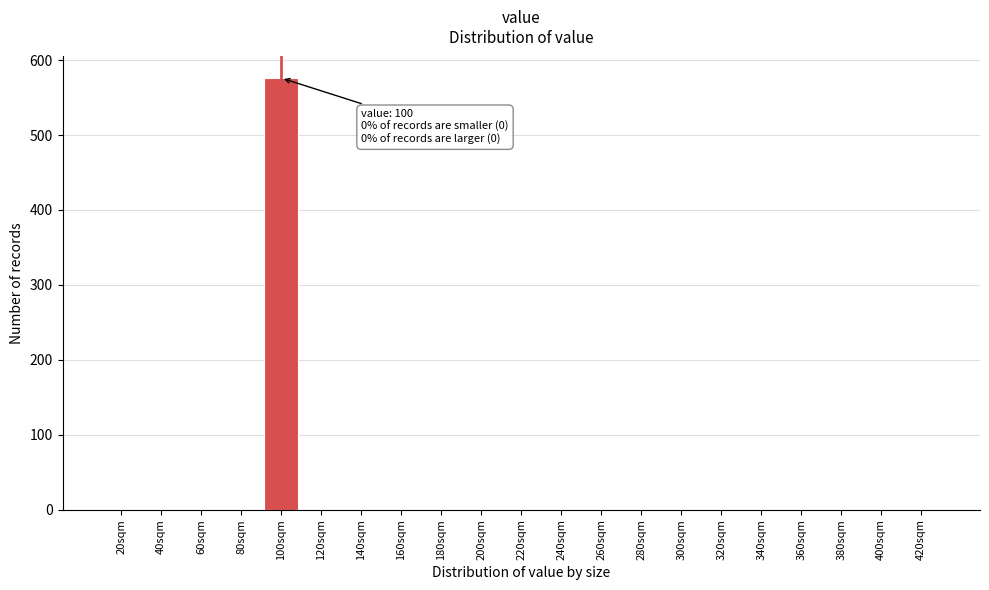

Reading left to right, list all the values displayed in this chart.

20sqm=0	40sqm=0	60sqm=0	80sqm=0	100sqm=576	120sqm=0	140sqm=0	160sqm=0	180sqm=0	200sqm=0	220sqm=0	240sqm=0	260sqm=0	280sqm=0	300sqm=0	320sqm=0	340sqm=0	360sqm=0	380sqm=0	400sqm=0	420sqm=0